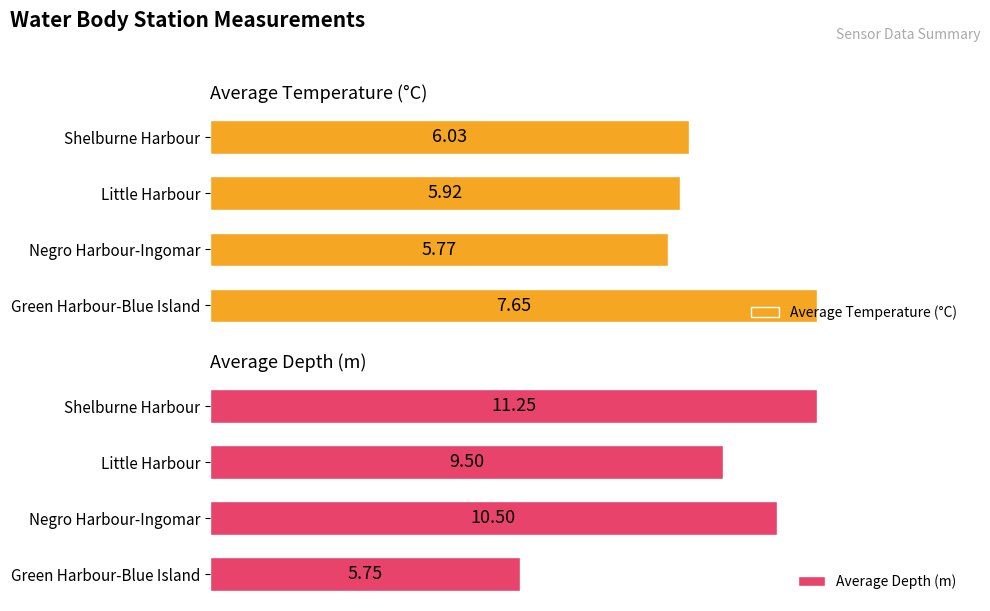

Where is Average Temperature (°C) nearest to the value 6?

Shelburne Harbour